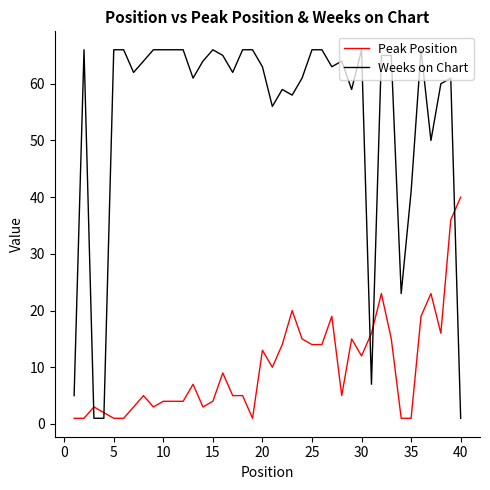

Count the number of data series in this chart.

2